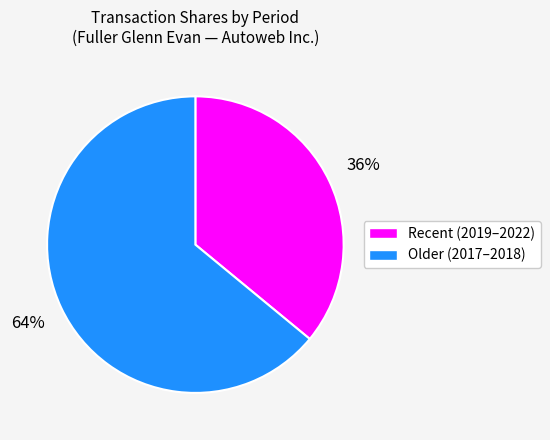

To the nearest percent, what is the average slice percentage?

50%